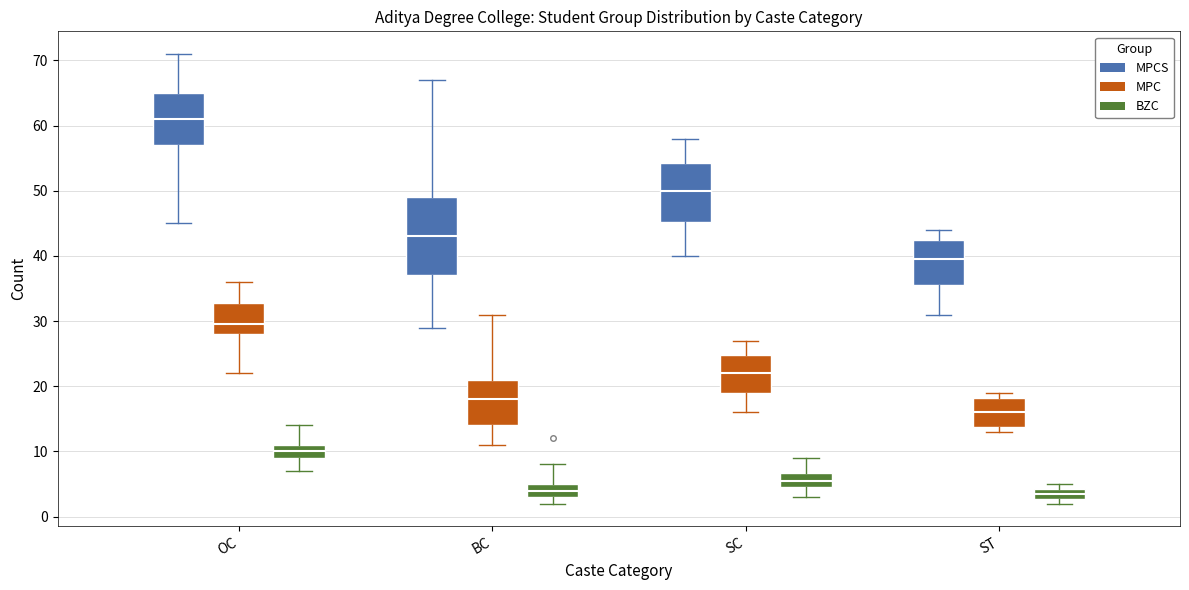

Where is the lower edge of the box for ST (BZC) on the y-axis? The values are not printed on the chart, so give them approximately, as read against the axis.

3